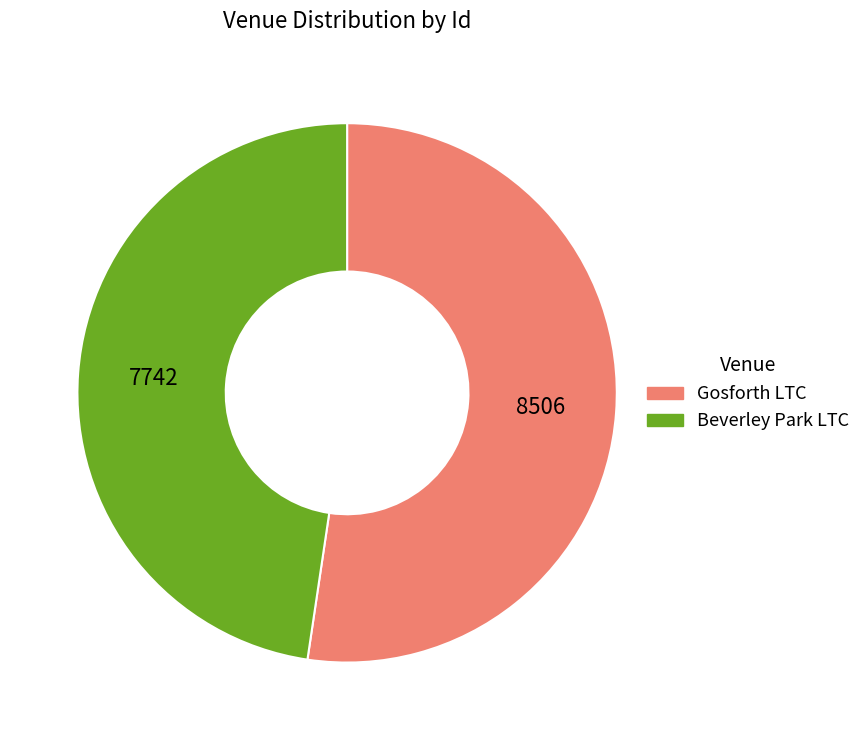

Do Gosforth LTC and Beverley Park LTC together represent more than half of the pie?

Yes